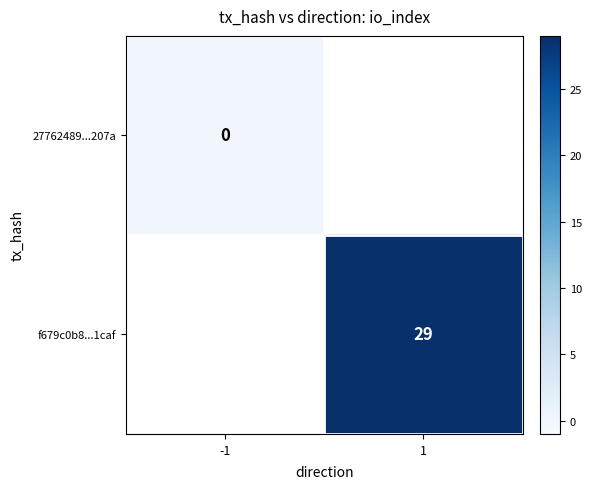

Which label corresponds to the largest value in the chart?

1